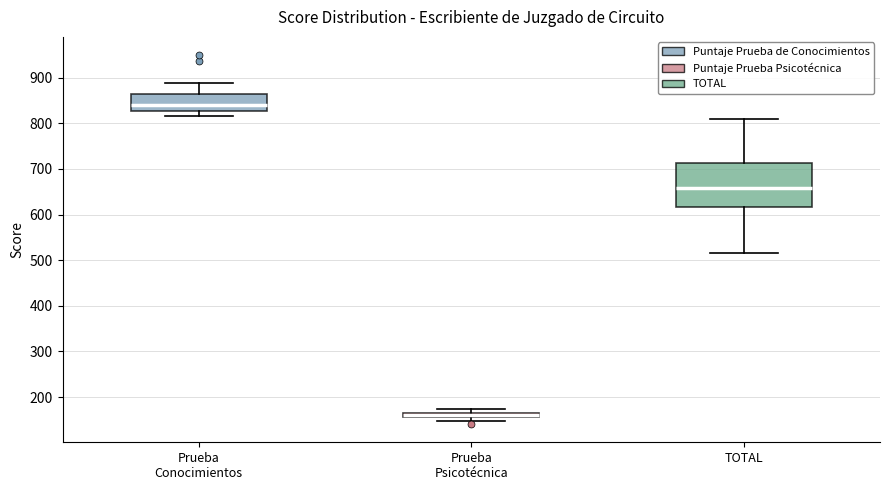

Where is the upper edge of the box for Prueba Psicotécnica on the y-axis? The values are not printed on the chart, so give them approximately, as read against the axis.

170